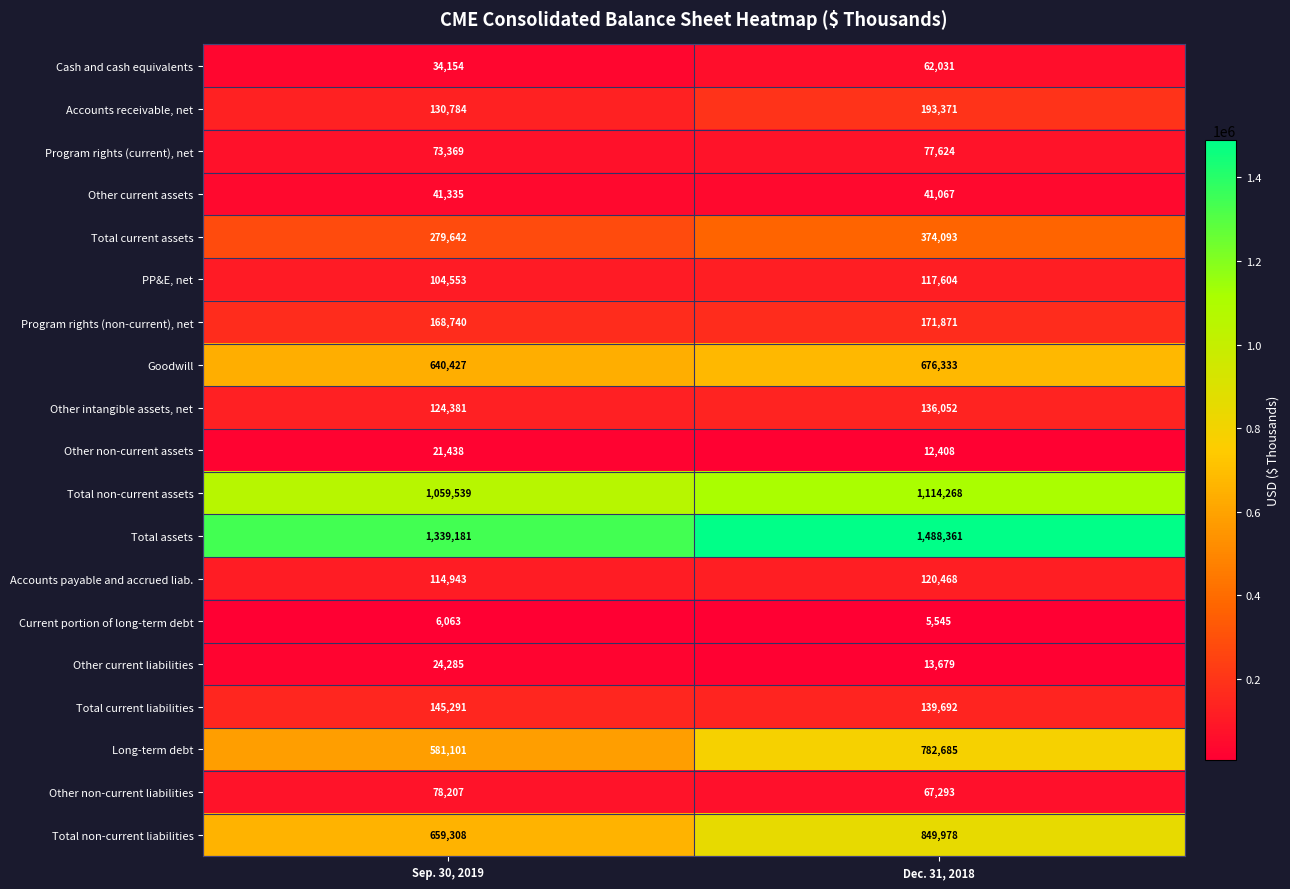

Between Sep. 30, 2019 and Dec. 31, 2018, which series saw the biggest shift?

Long-term debt